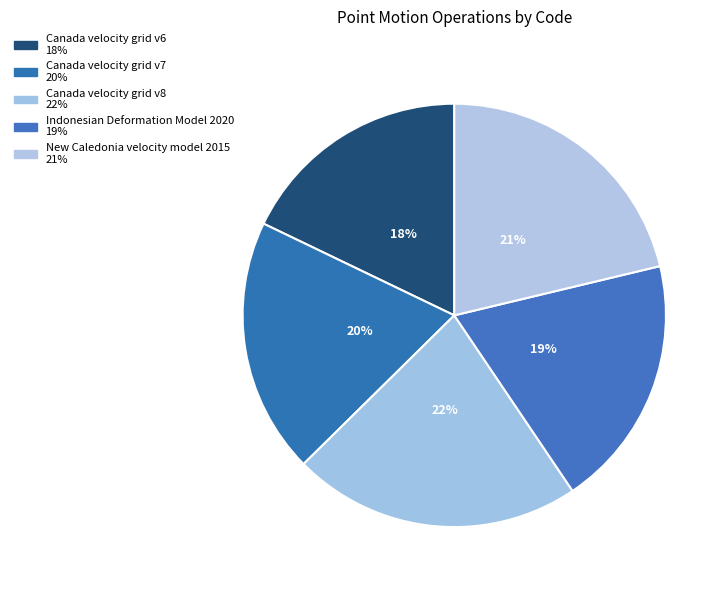

Rank the categories by value from highest to lowest.

Canada velocity grid v8, New Caledonia velocity model 2015, Canada velocity grid v7, Indonesian Deformation Model 2020, Canada velocity grid v6